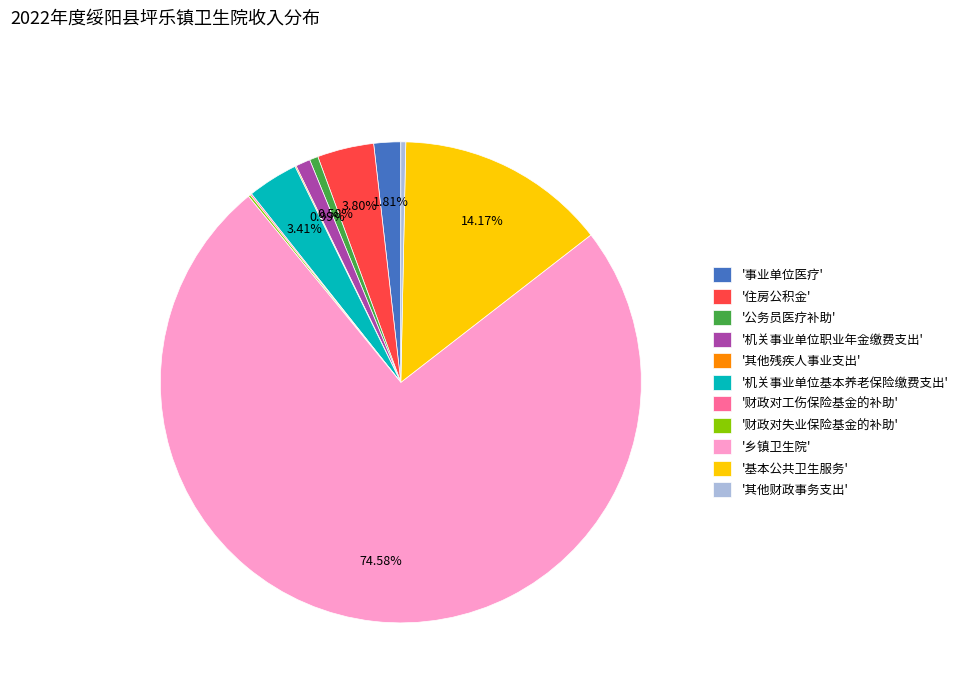

What is the largest slice in the pie chart?

'乡镇卫生院'